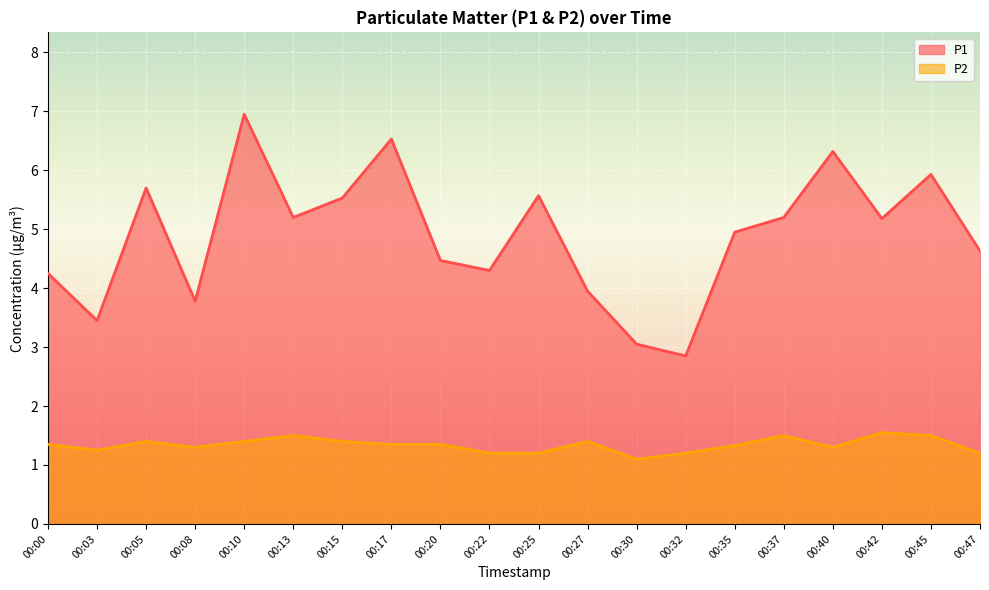

What is the value of the P1 point at the 10th from the left?

4.3